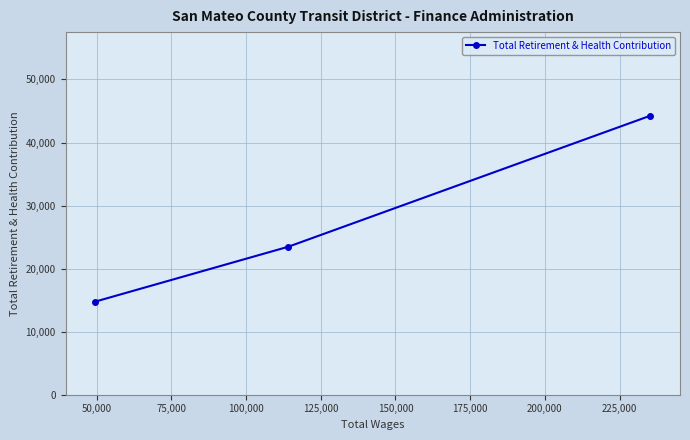

What is the value of the 2nd point from the left?

23466